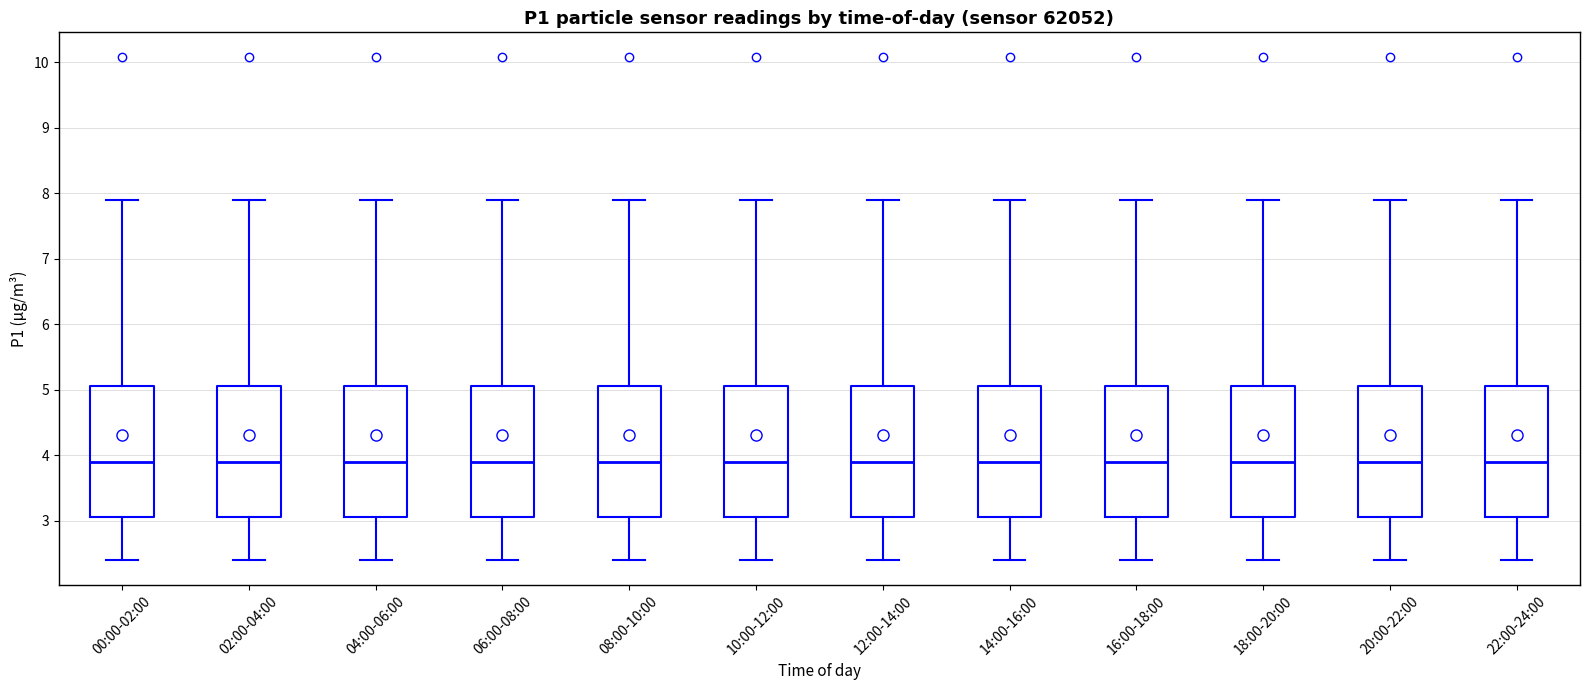

Reading left to right, read every box against the y-axis: the position of its median line, the range the box covers, and the ends of its whiskers. The values are not printed on the chart, so give them approximately, as read against the axis.

00:00-02:00: median 3.9, box 3.1 to 5.1, whiskers 2.4 to 7.9
02:00-04:00: median 3.9, box 3.1 to 5.1, whiskers 2.4 to 7.9
04:00-06:00: median 3.9, box 3.1 to 5.1, whiskers 2.4 to 7.9
06:00-08:00: median 3.9, box 3.1 to 5.1, whiskers 2.4 to 7.9
08:00-10:00: median 3.9, box 3.1 to 5.1, whiskers 2.4 to 7.9
10:00-12:00: median 3.9, box 3.1 to 5.1, whiskers 2.4 to 7.9
12:00-14:00: median 3.9, box 3.1 to 5.1, whiskers 2.4 to 7.9
14:00-16:00: median 3.9, box 3.1 to 5.1, whiskers 2.4 to 7.9
16:00-18:00: median 3.9, box 3.1 to 5.1, whiskers 2.4 to 7.9
18:00-20:00: median 3.9, box 3.1 to 5.1, whiskers 2.4 to 7.9
20:00-22:00: median 3.9, box 3.1 to 5.1, whiskers 2.4 to 7.9
22:00-24:00: median 3.9, box 3.1 to 5.1, whiskers 2.4 to 7.9